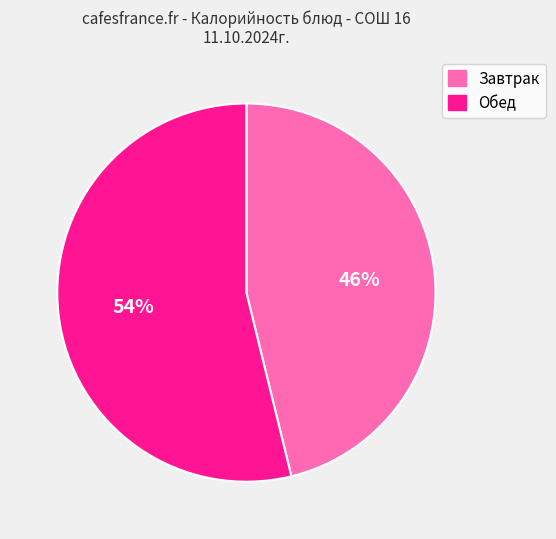

To the nearest percent, what is the average slice percentage?

50%